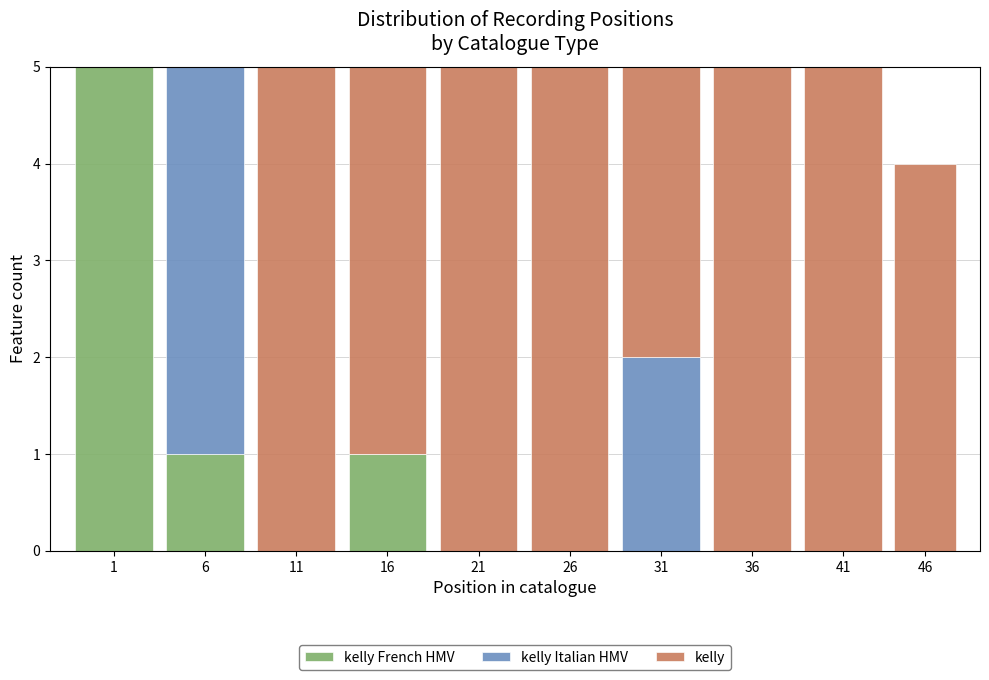

What is the total value across all series at 11?

5